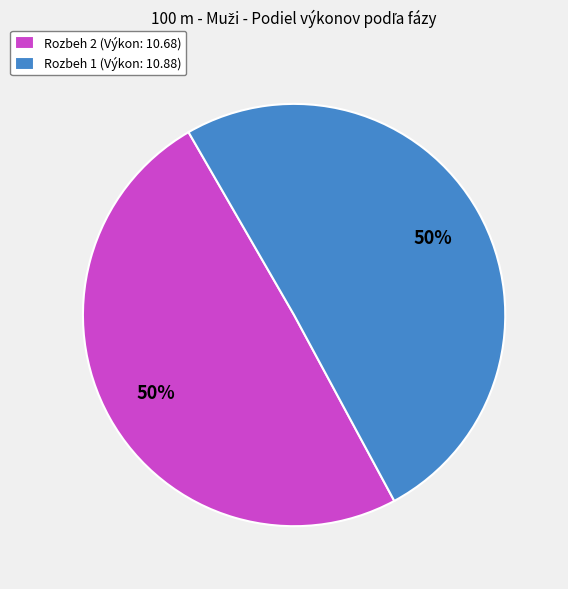

How many segments does this pie chart have?

2